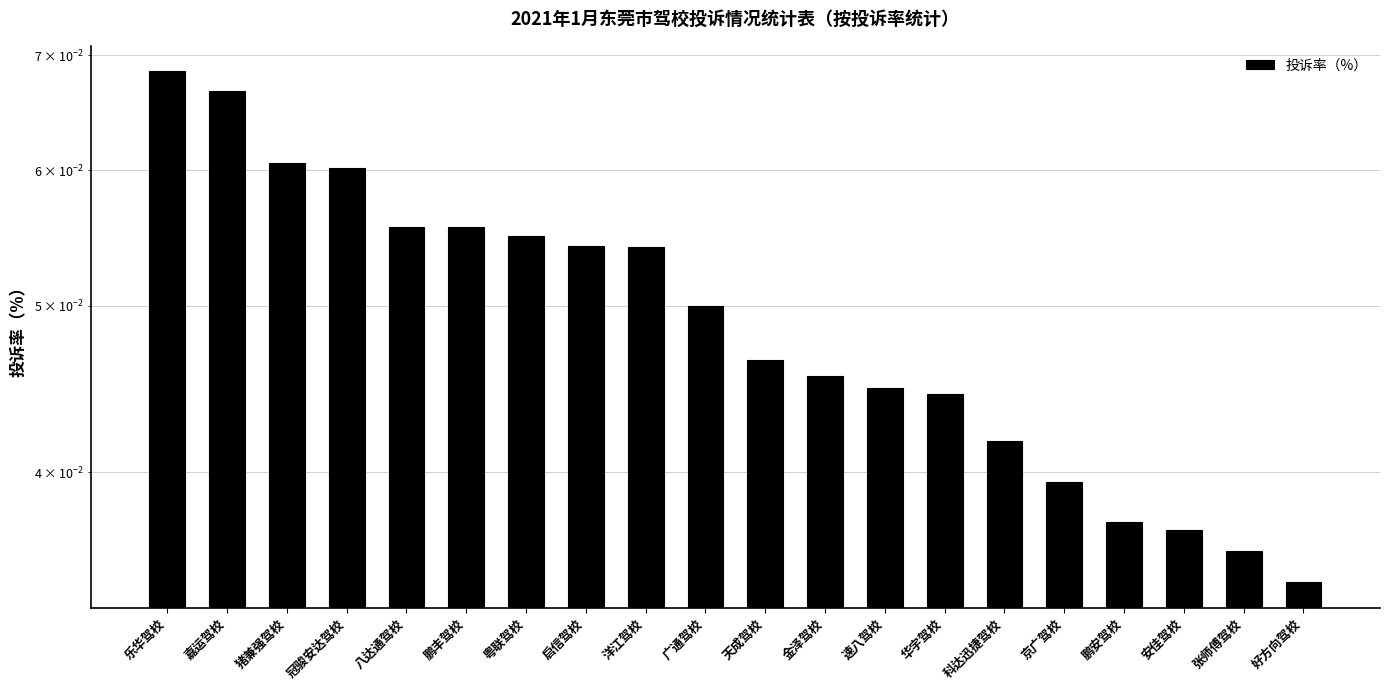

How many distinct data groups are displayed?

1